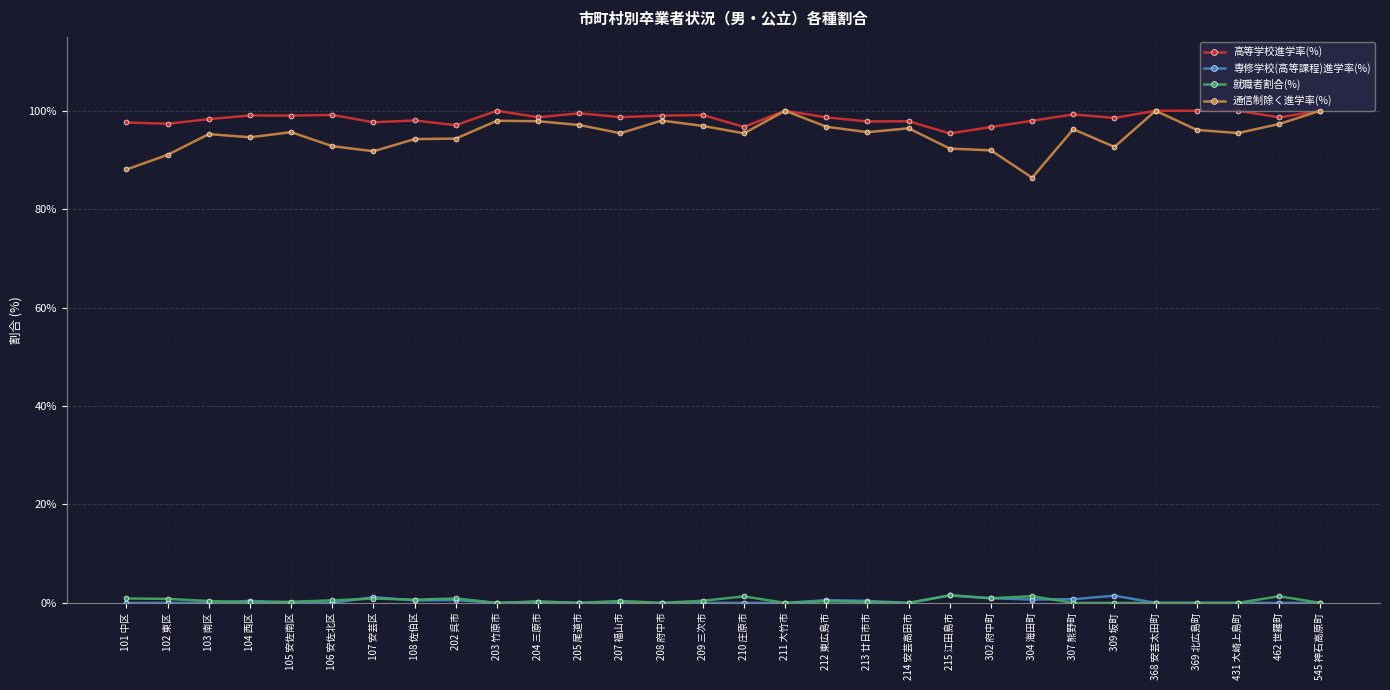

Which series has the widest spread of values?

通信制除く進学率(%)